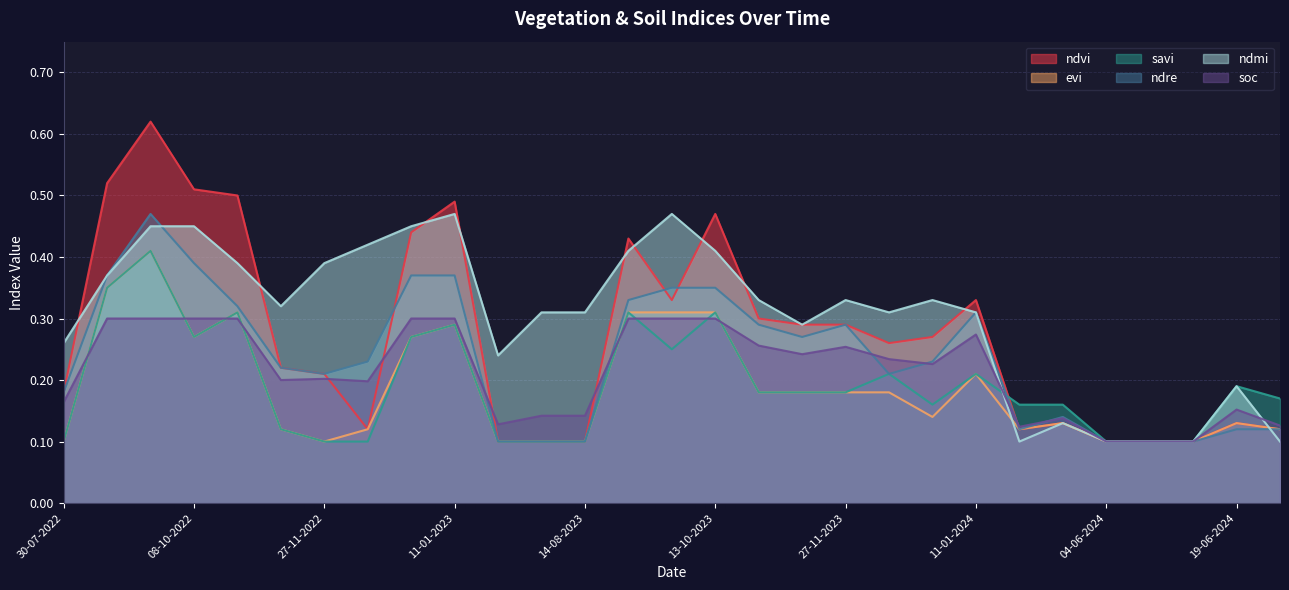

Where is the first local maximum for savi?

23-09-2022